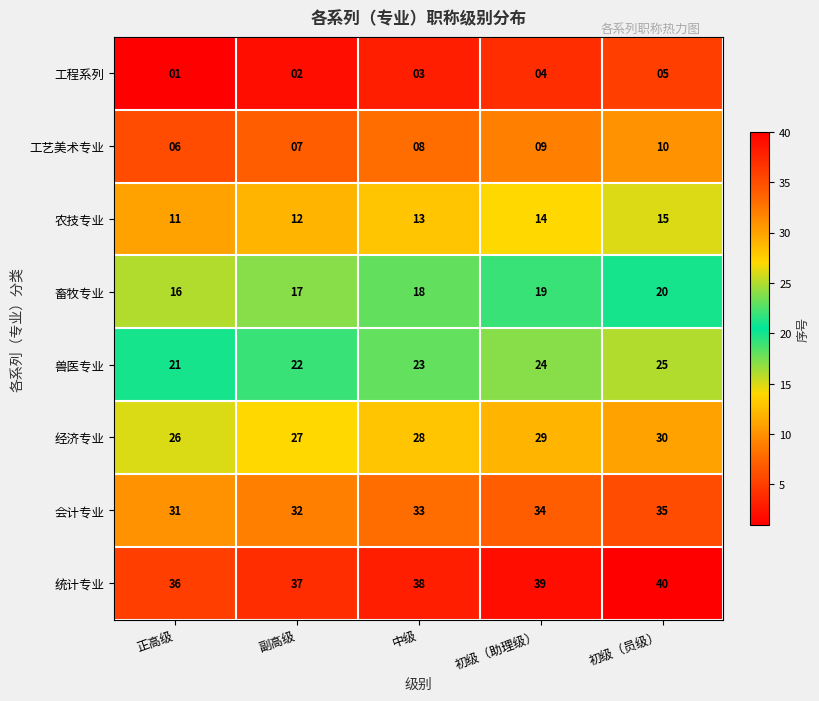

List the series in order of their peak value, highest first.

统计专业, 会计专业, 经济专业, 兽医专业, 畜牧专业, 农技专业, 工艺美术专业, 工程系列